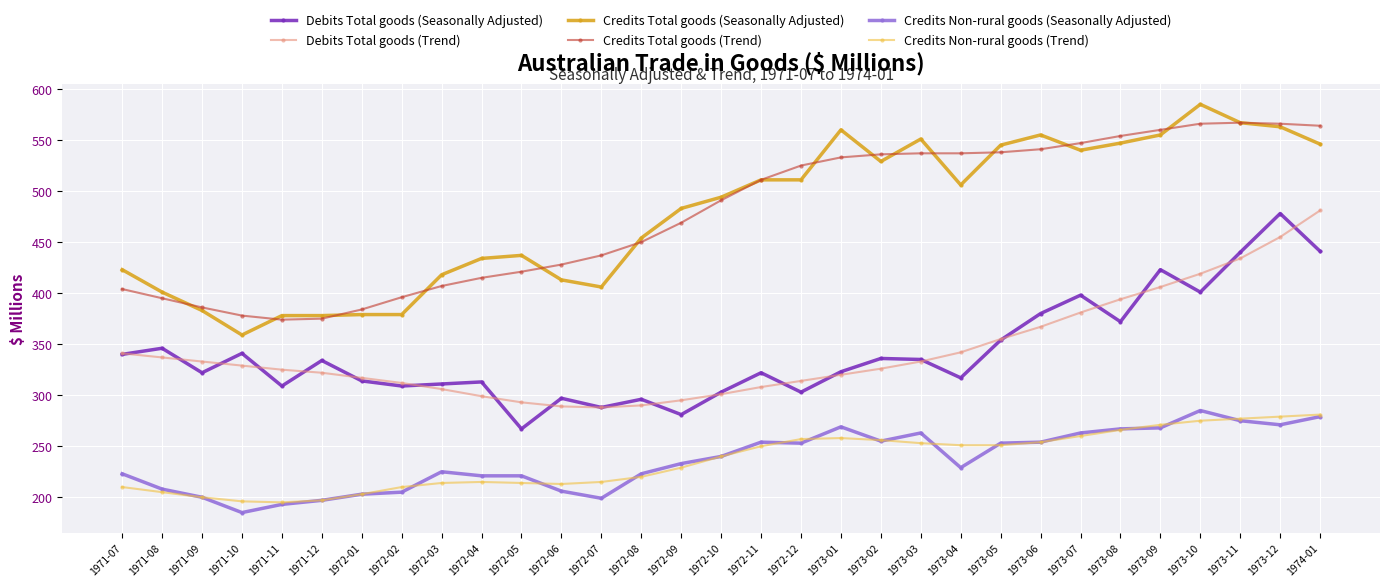

What is the label of the 27th point from the left?

1973-09